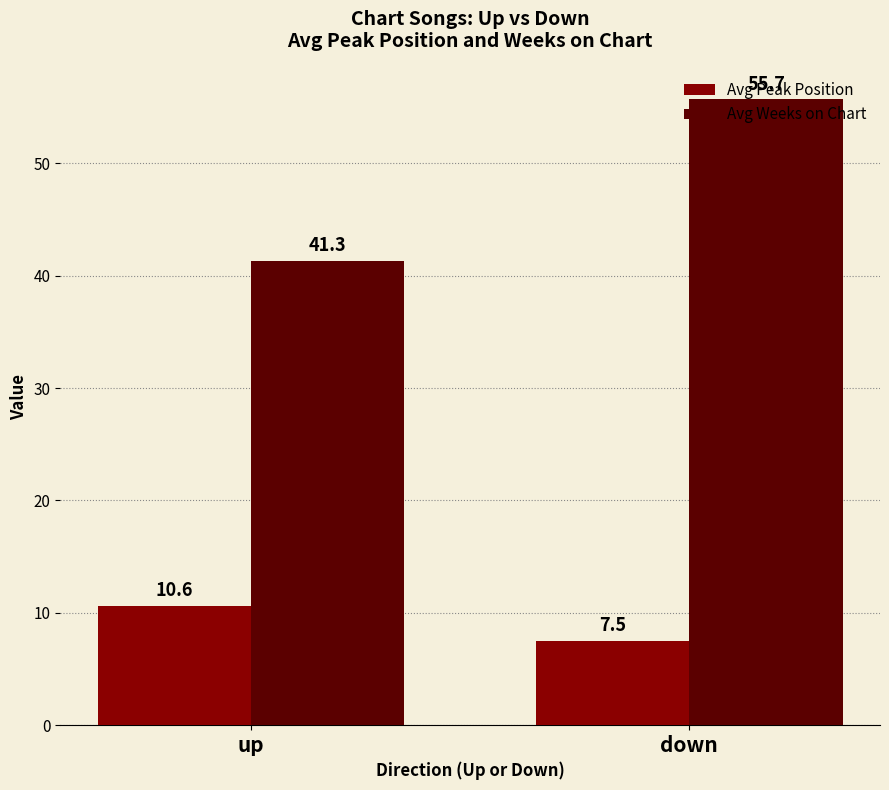

What is the value of the Avg Peak Position bar at the 2nd from the left?

7.5